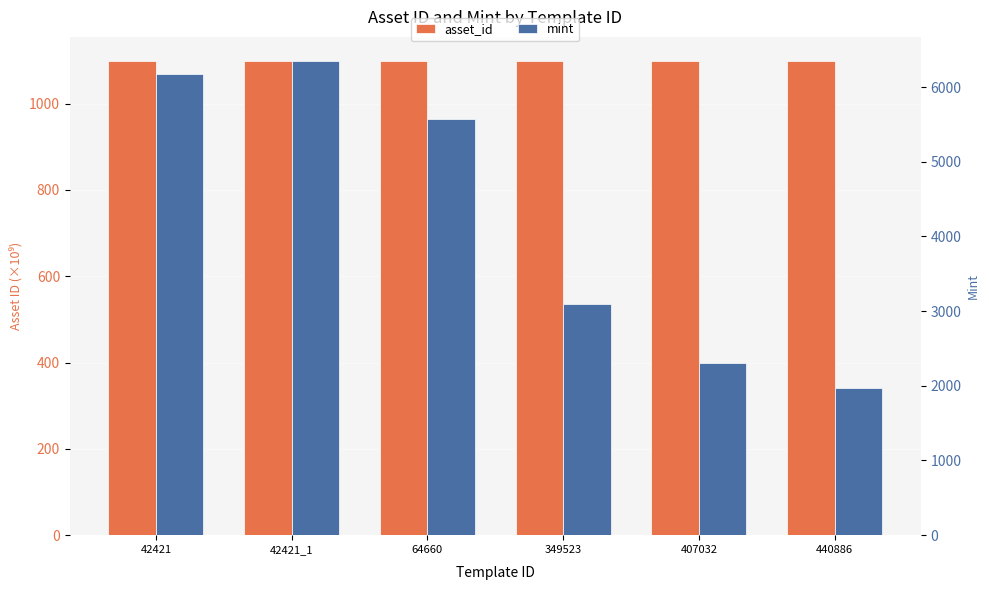

What is the difference between the highest and lowest values at 440886?

870.4